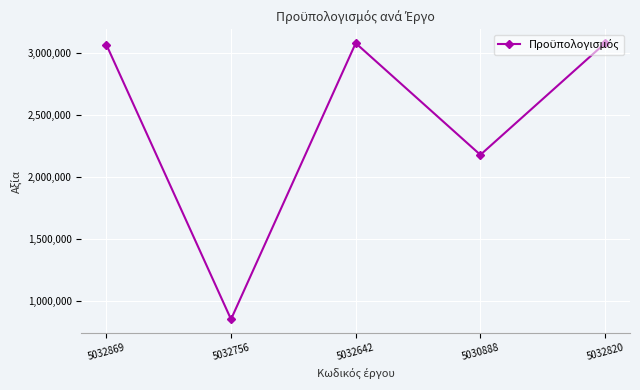

Does the chart have visible grid lines?

Yes